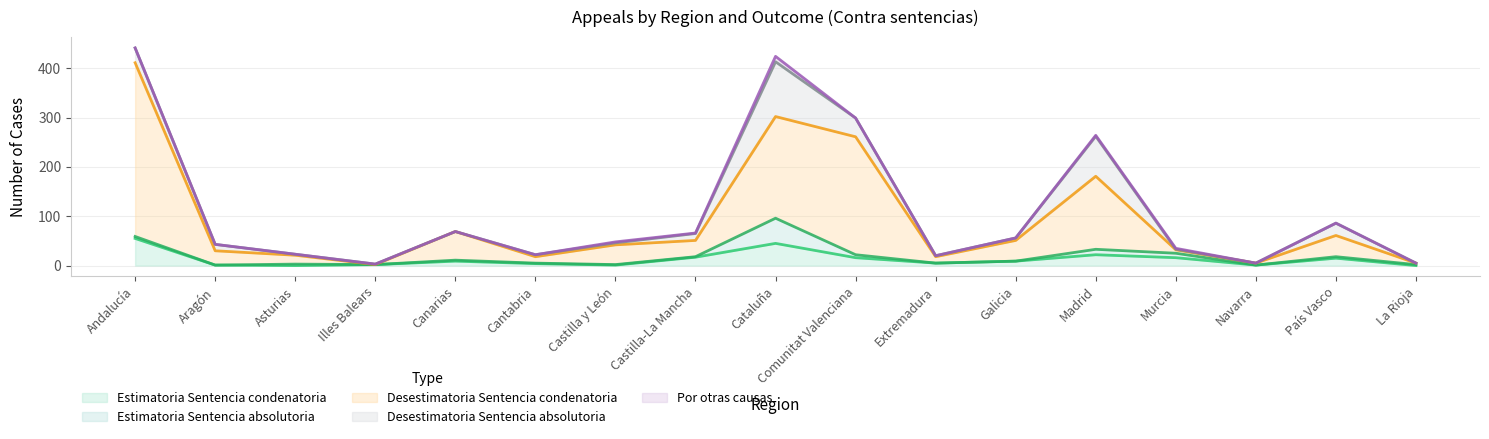

At which label does Desestimatoria Sentencia condenatoria first exceed 33?

Andalucía